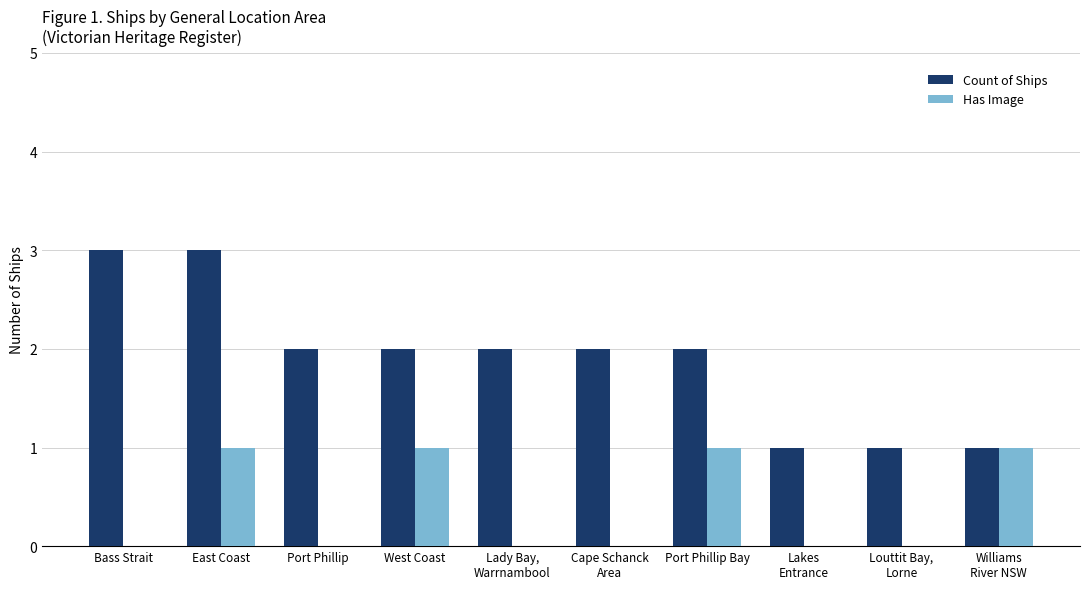

Reading left to right, list all the values displayed in this chart.

Count of Ships: Bass Strait=3	East Coast=3	Port Phillip=2	West Coast=2	Lady Bay,
Warrnambool=2	Cape Schanck
Area=2	Port Phillip Bay=2	Lakes
Entrance=1	Louttit Bay,
Lorne=1	Williams
River NSW=1
Has Image: Bass Strait=0	East Coast=1	Port Phillip=0	West Coast=1	Lady Bay,
Warrnambool=0	Cape Schanck
Area=0	Port Phillip Bay=1	Lakes
Entrance=0	Louttit Bay,
Lorne=0	Williams
River NSW=1